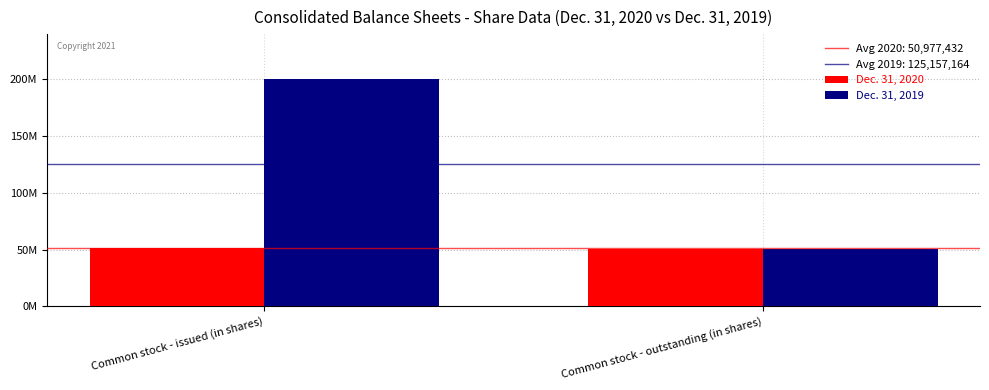

Which label corresponds to the smallest value in the chart?

Common stock - outstanding (in shares)